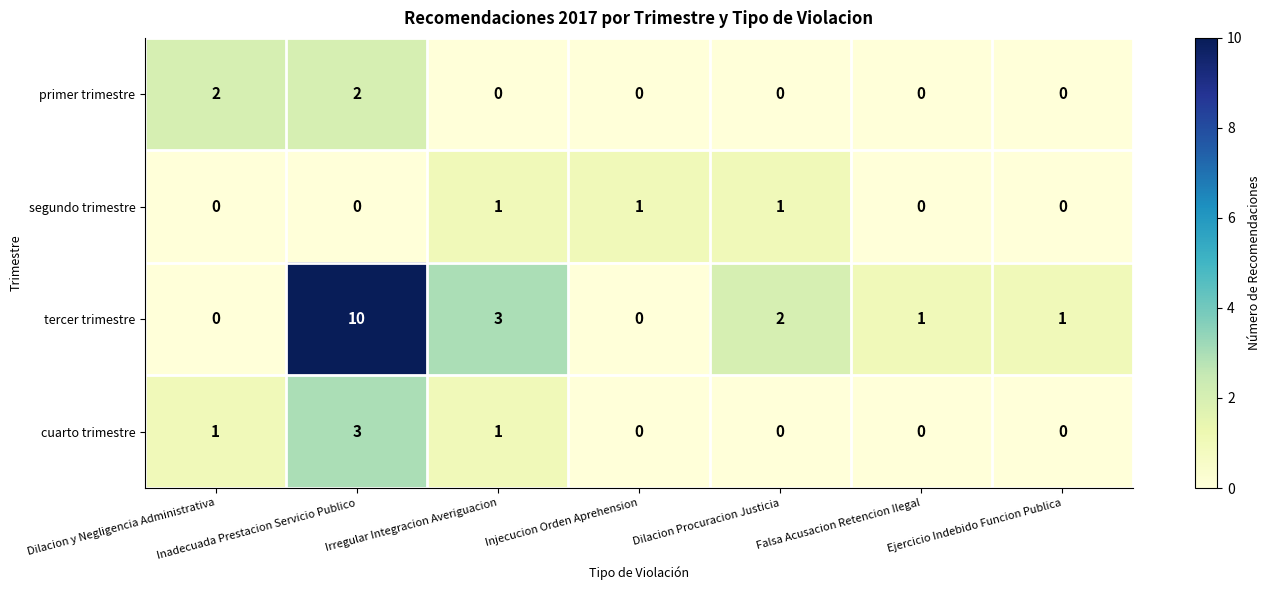

What is the difference between the highest and lowest values at Inadecuada Prestacion Servicio Publico?

10